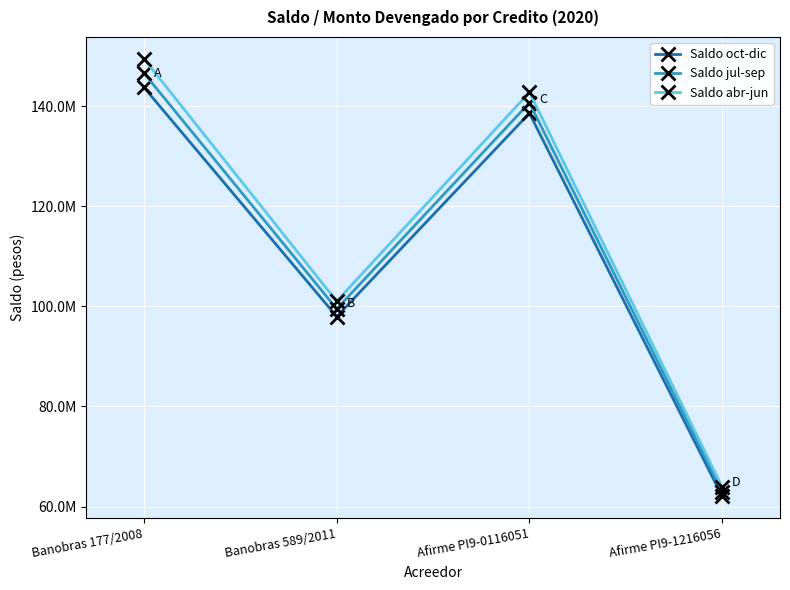

Does the chart have visible grid lines?

Yes